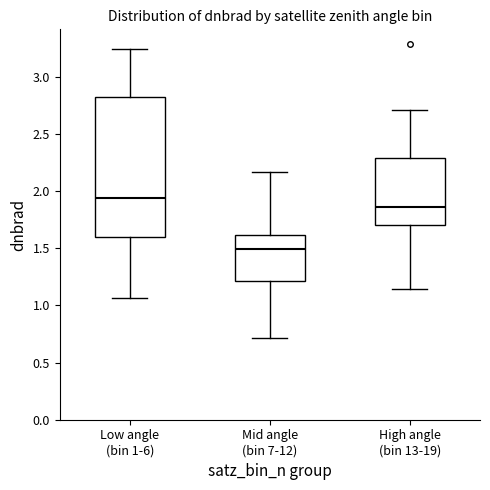

Which box has the highest median line?

Low angle (bin 1-6)